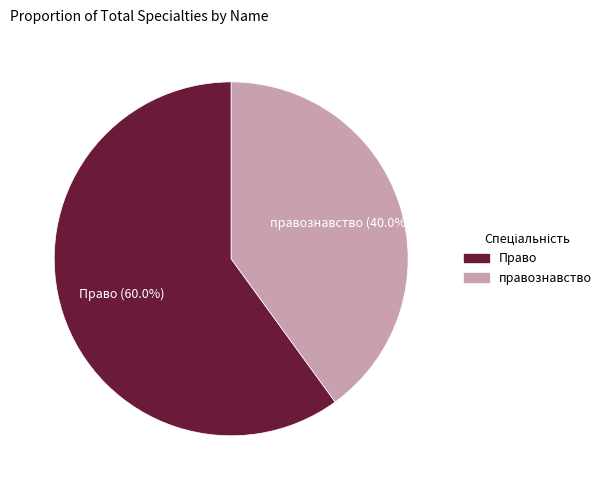

Rank the categories by value from lowest to highest.

правознавство, Право